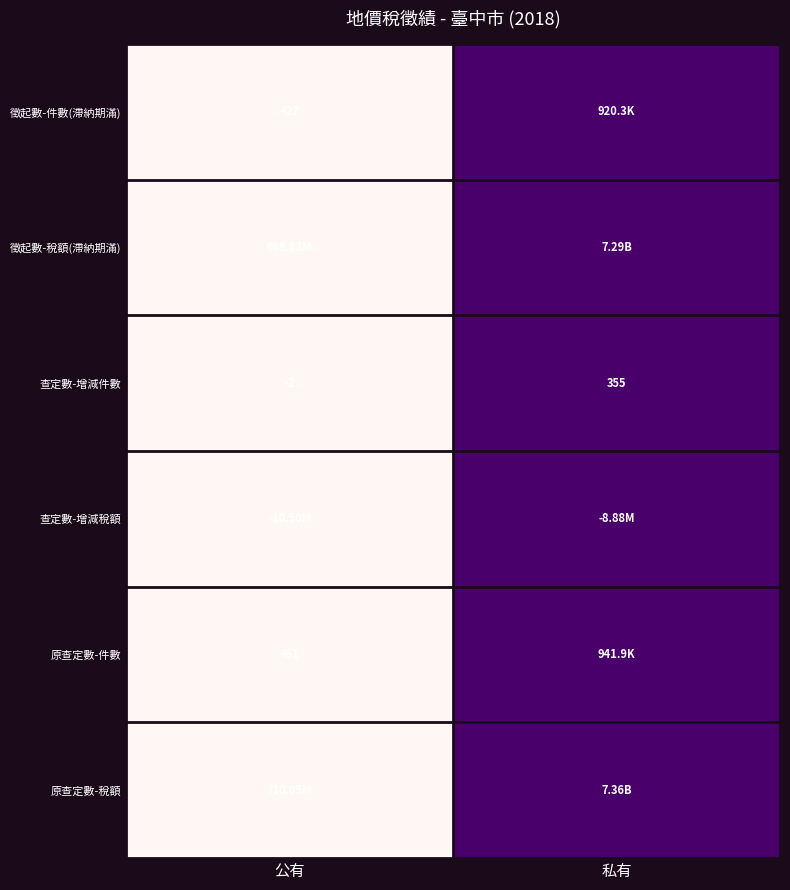

What is the total value across all series at 私有?

6